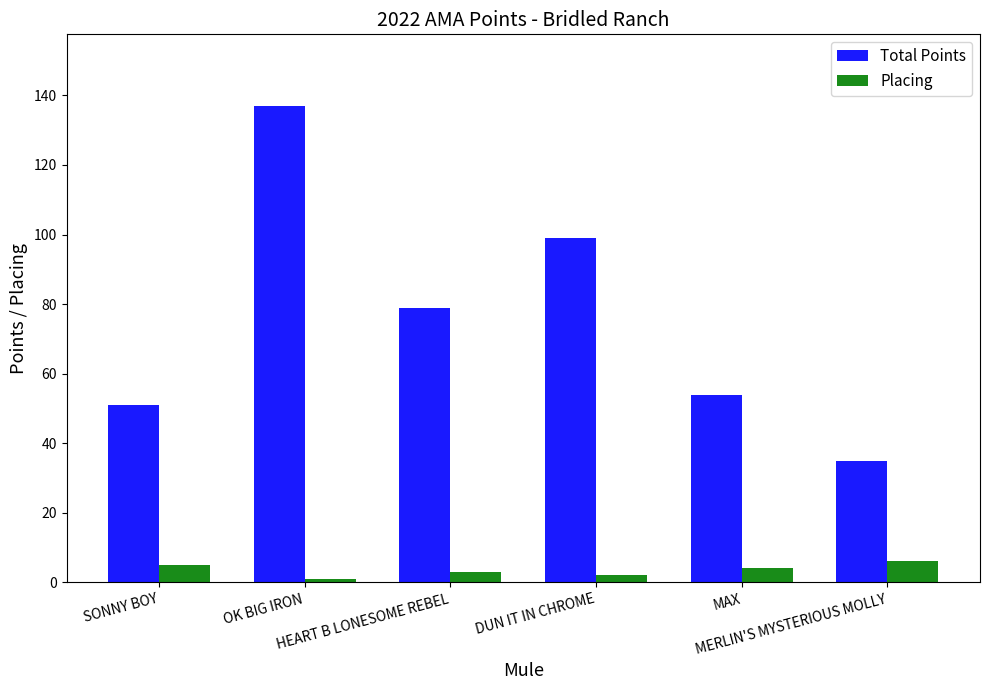

What is the maximum value shown in the chart?

137